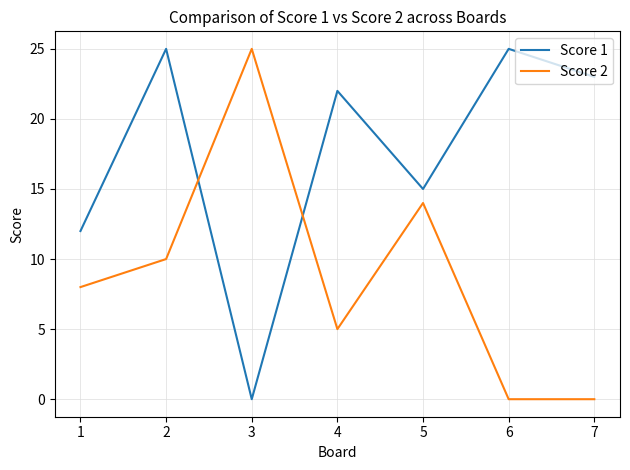

Reading right to left, list all the values displayed in this chart.

Score 1: 23	25	15	22	0	25	12
Score 2: 0	0	14	5	25	10	8